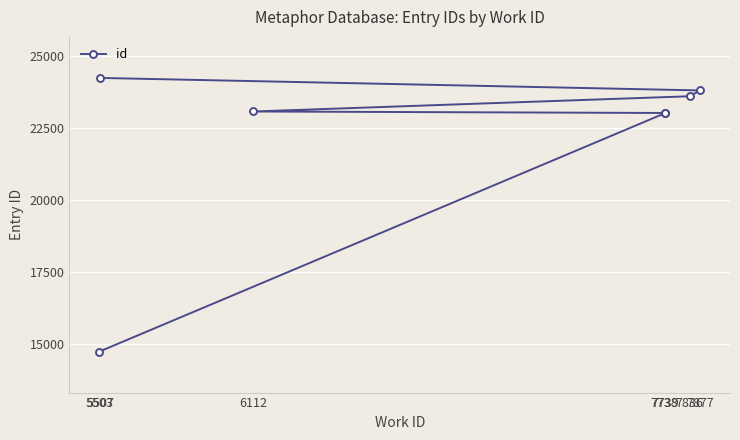

List the labels in order of value, largest first.

5507, 7877, 7836, 6112, 7739, 7738, 5503